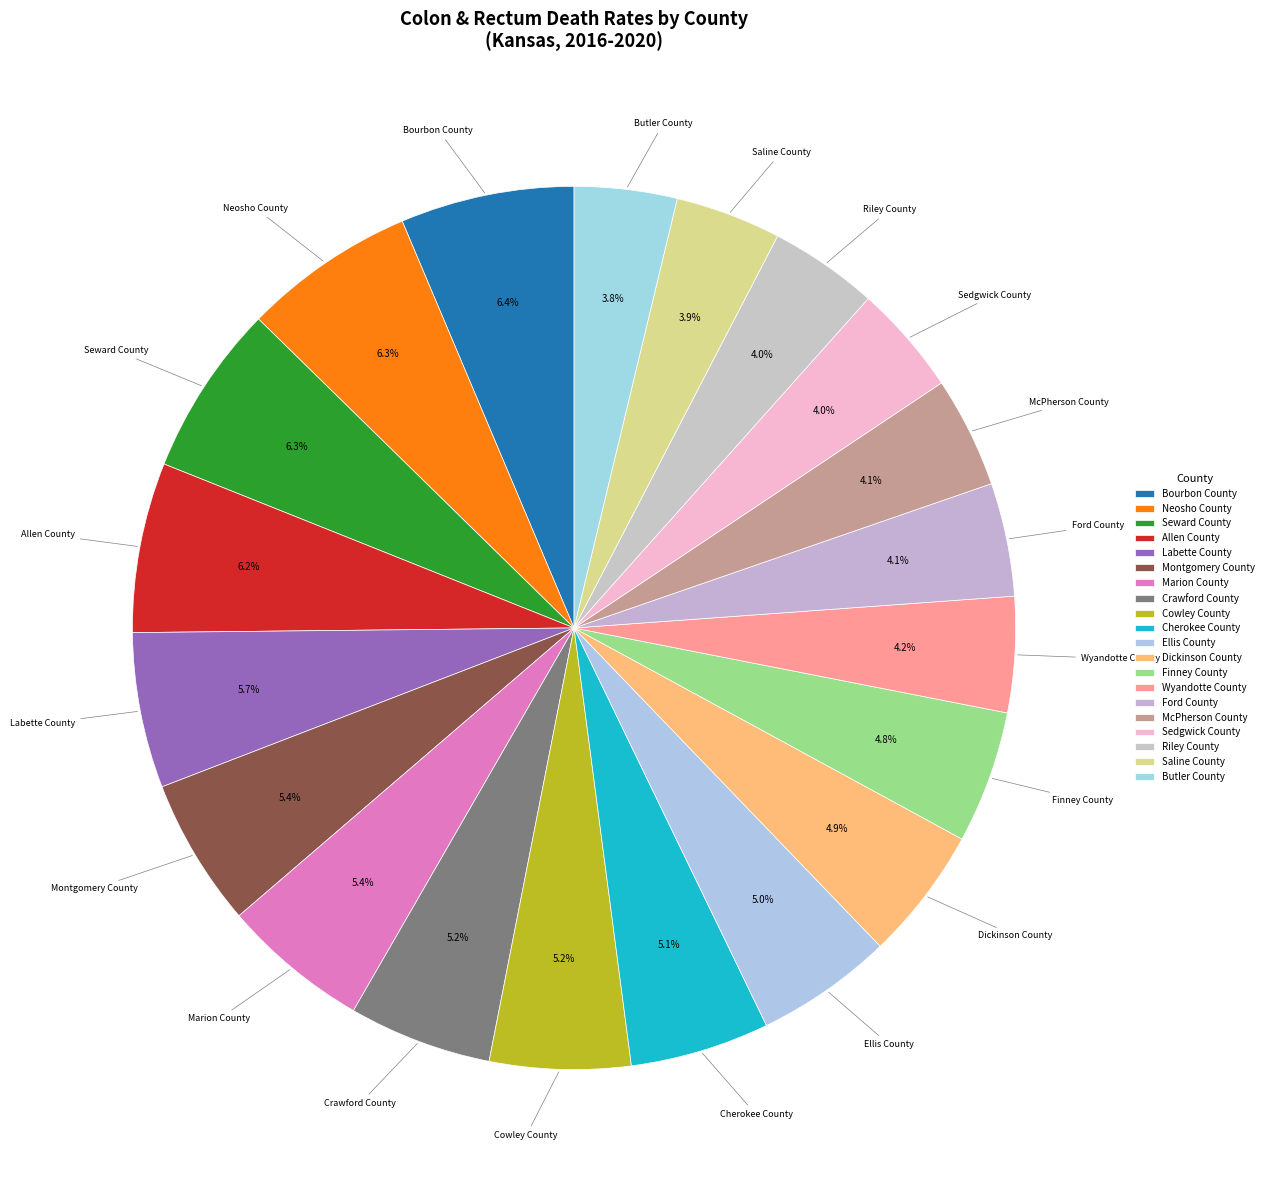

How many segments does this pie chart have?

20